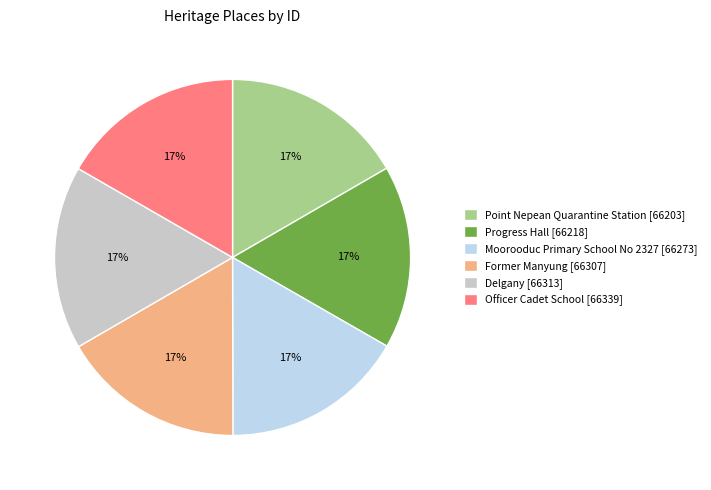

Is there a majority slice in this chart?

No